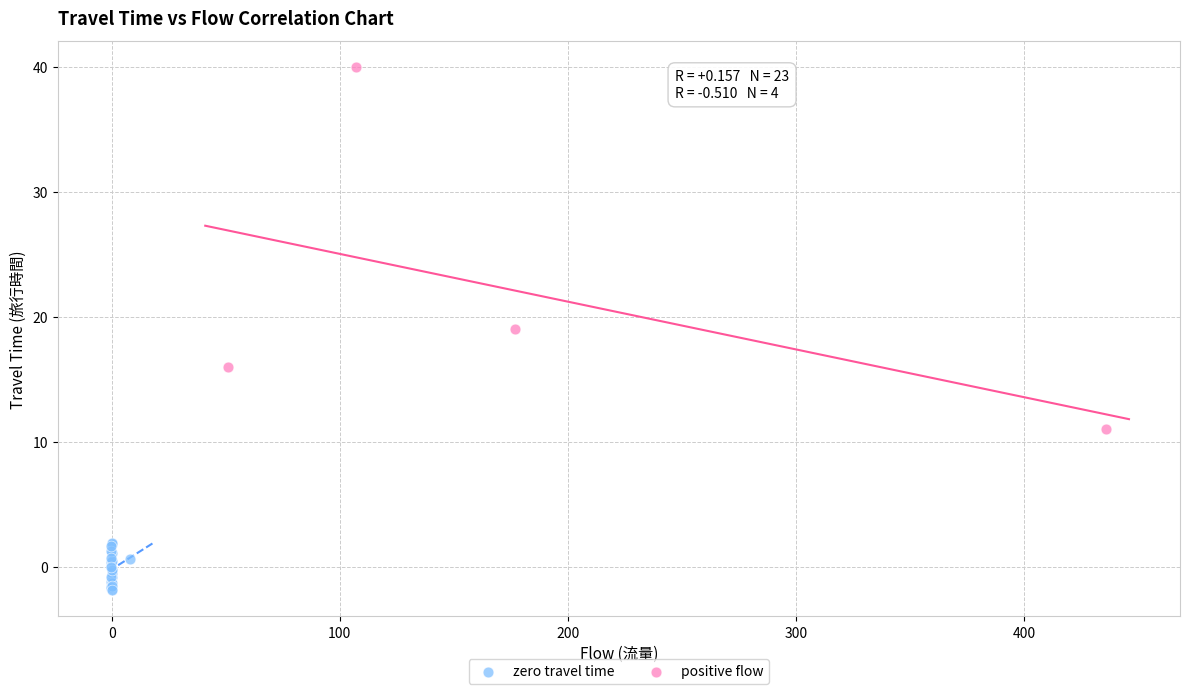

Which series reaches the maximum Y coordinate?

positive flow